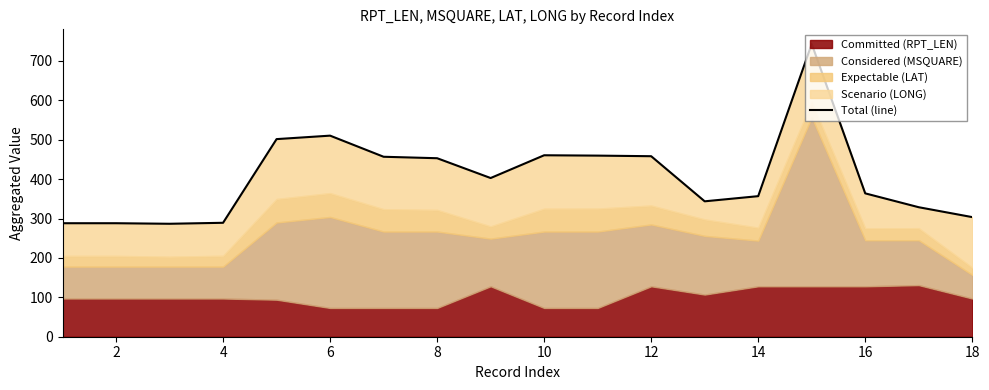

How many values are below 402?

9